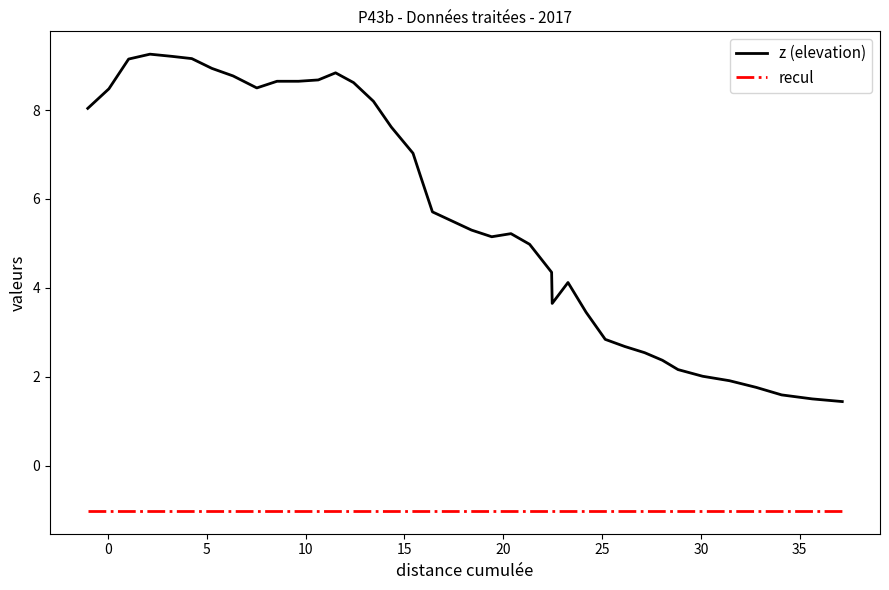

Which series has the largest total across all categories?

z (elevation)